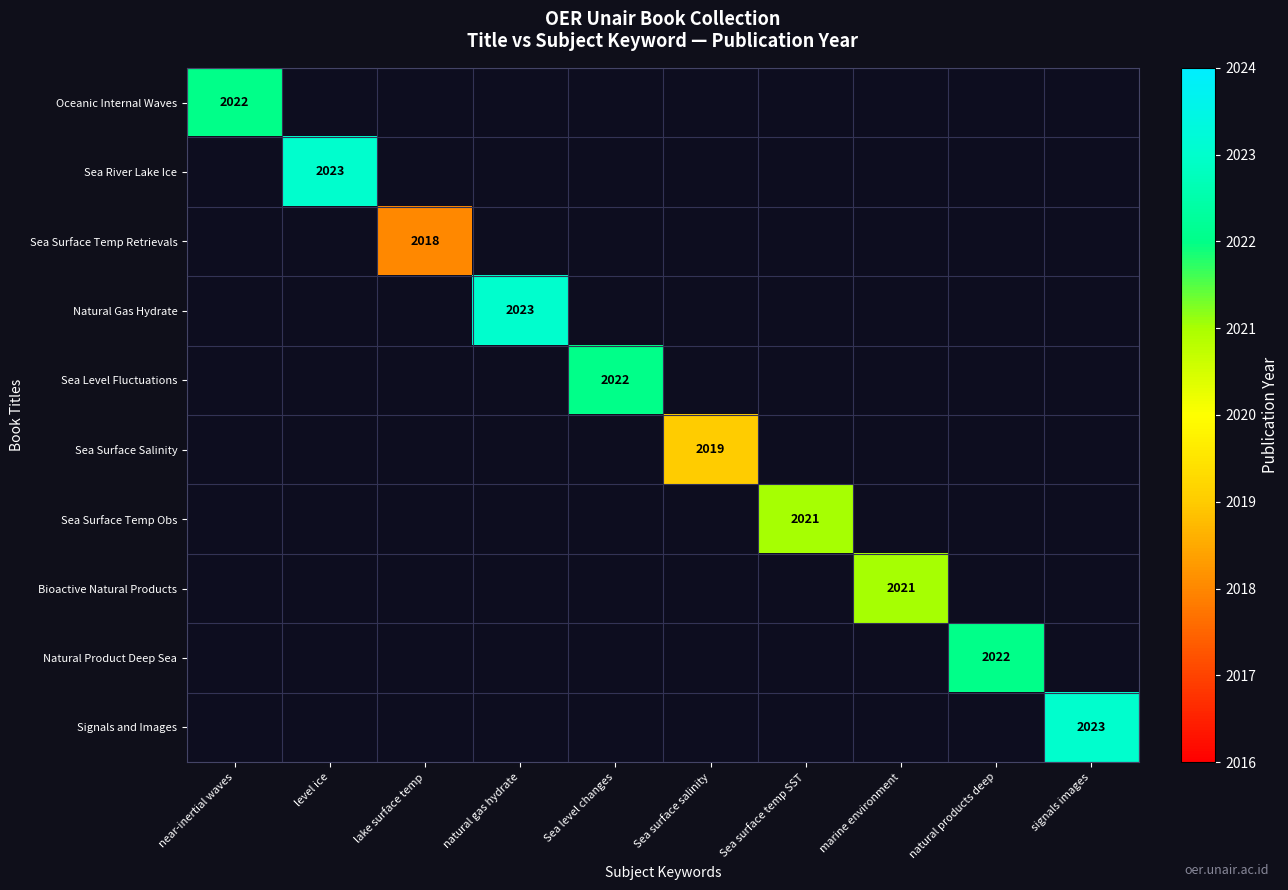

Count the number of categories in the chart.

10